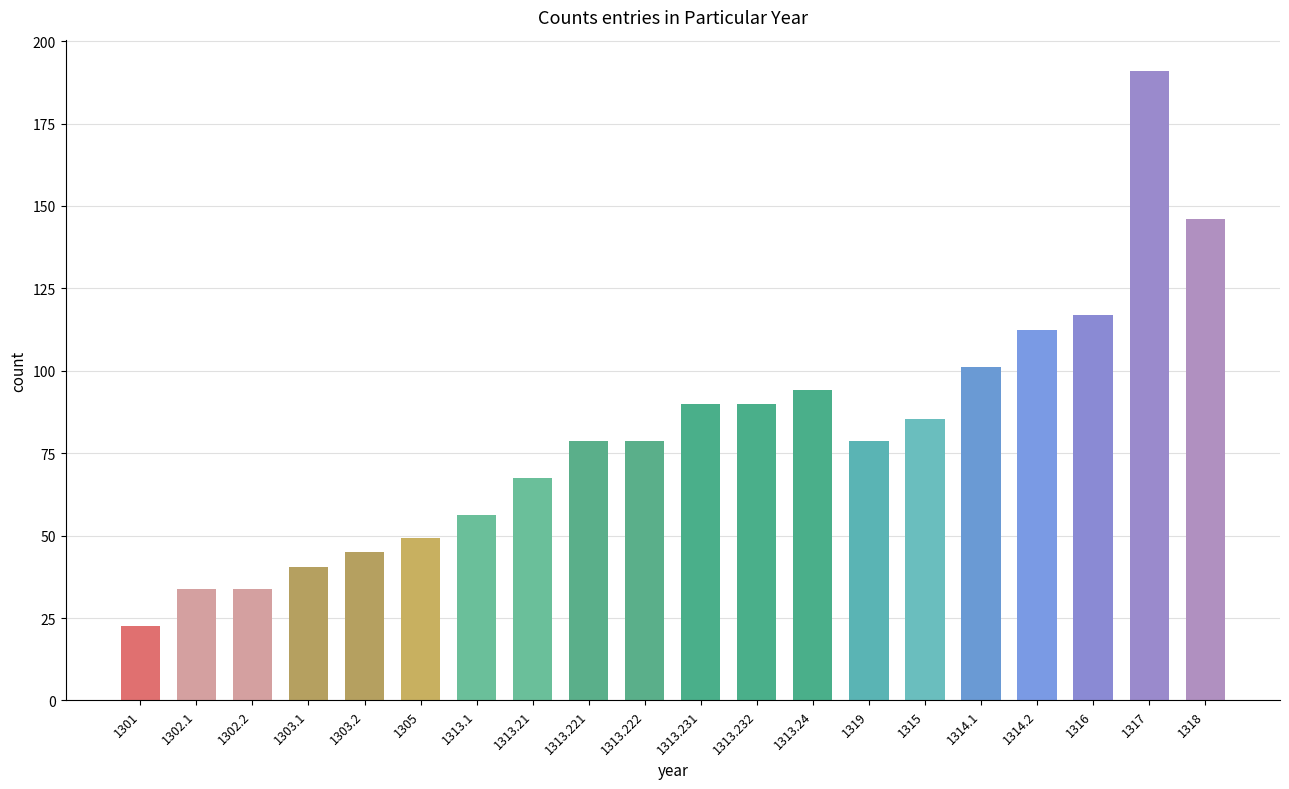

Approximately how many times larger is the value at 1313.231 compared to 1313.21?

1.3